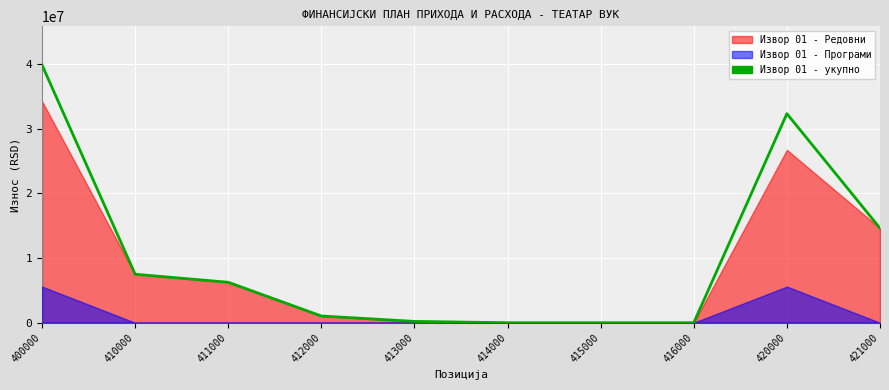

How many data points does each series have?

10